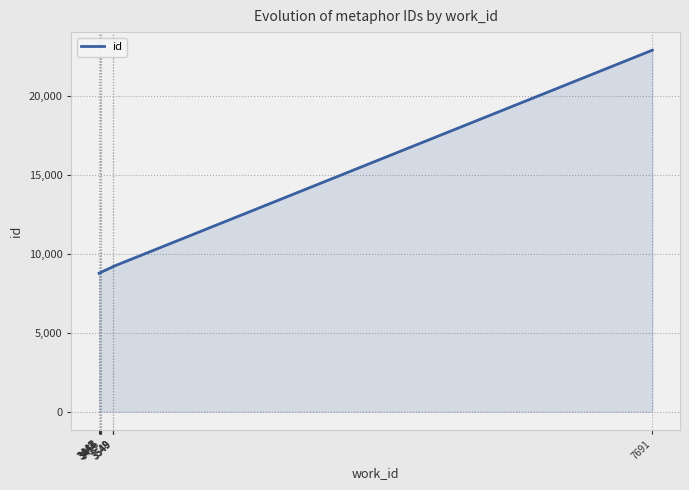

True or false: the data shows 5200 at 3456.

False